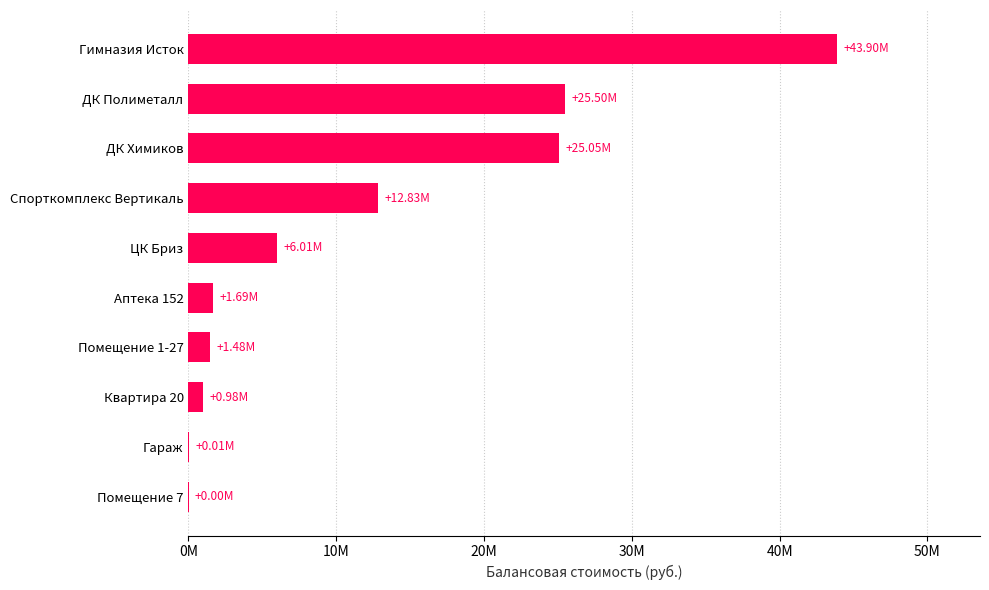

Does the chart contain any negative values?

No